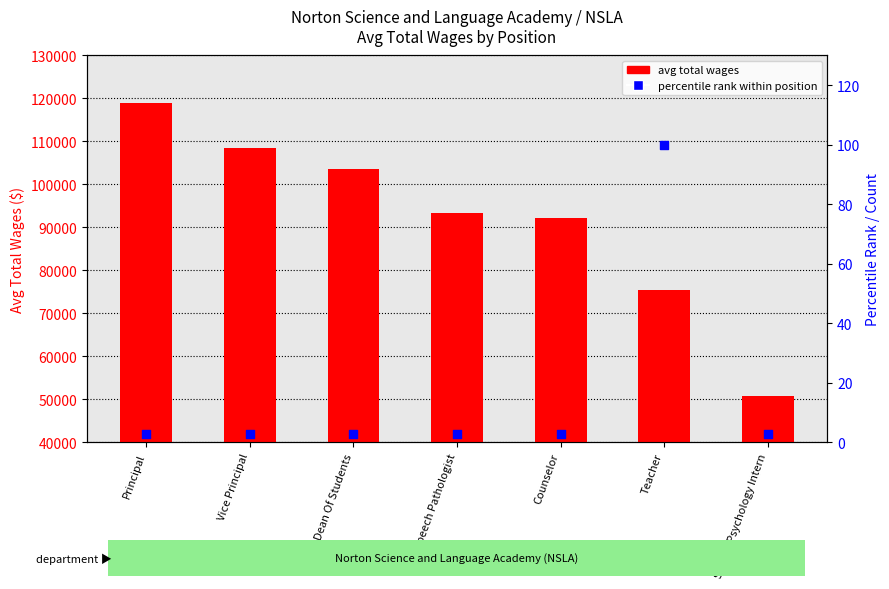

At how many categories does at least one series exceed 104951?

2